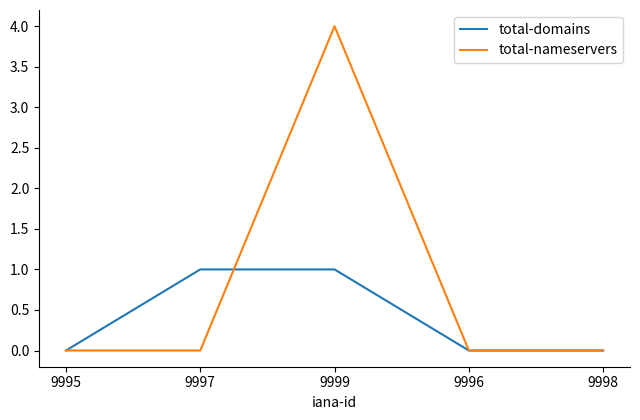

What is the difference between the highest and lowest values at 9999?

3